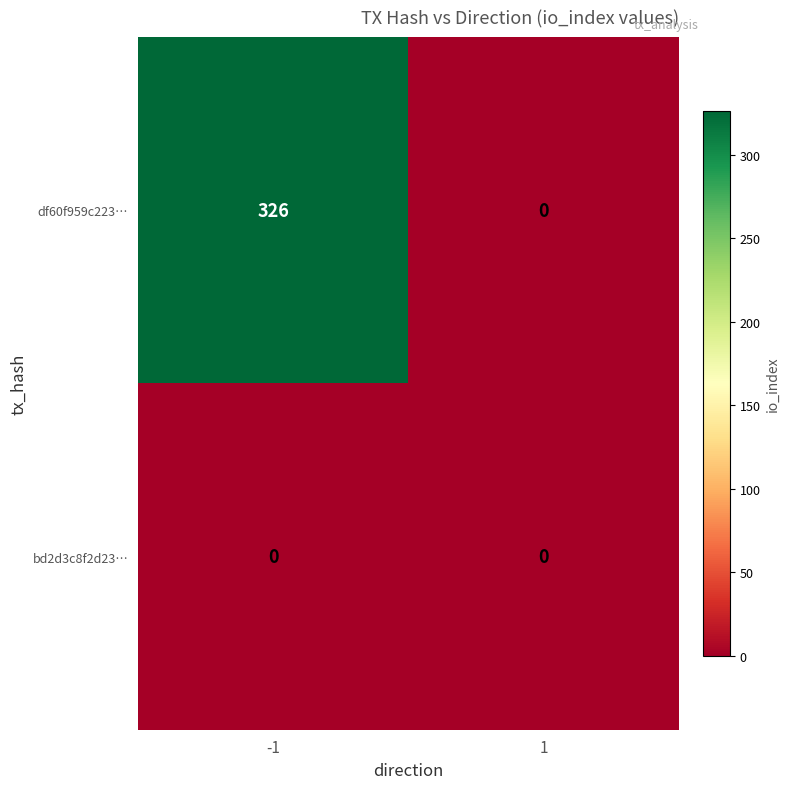

The df60f959c223… series shows 0 at 1. True or false?

True